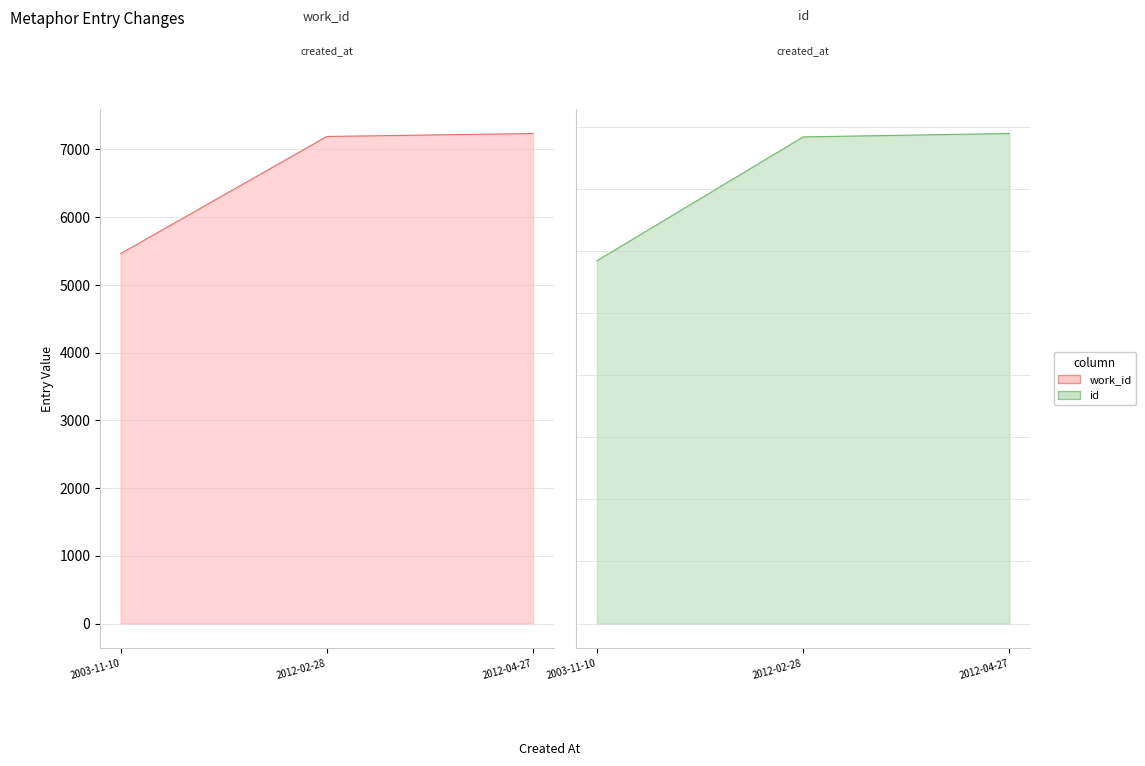

Reading left to right, extract all data points from this chart.

work_id: 2003-11-10=5462	2012-02-28=7192	2012-04-27=7236
id: 2003-11-10=14609	2012-02-28=19597	2012-04-27=19733